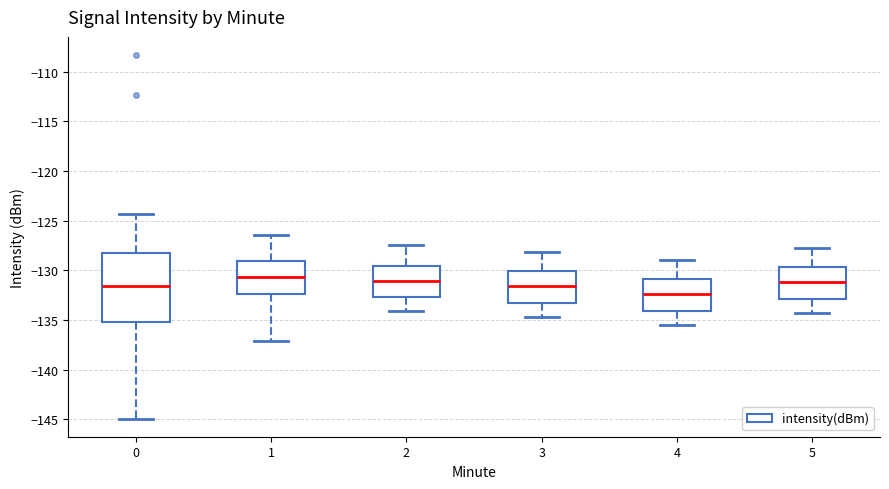

Reading left to right, transcribe this box plot: for each box, give where its median line is, the range the box spans, and where its two whiskers end, as read against the y-axis. The values are not printed on the chart, so give them approximately, as read against the axis.

0: median -131.5, box -135.0 to -128.0, whiskers -145.0 to -124.5
1: median -130.5, box -132.5 to -129.0, whiskers -137.0 to -126.5
2: median -131.0, box -132.5 to -129.5, whiskers -134.0 to -127.5
3: median -131.5, box -133.0 to -130.0, whiskers -134.5 to -128.0
4: median -132.5, box -134.0 to -131.0, whiskers -135.5 to -129.0
5: median -131.0, box -133.0 to -129.5, whiskers -134.5 to -127.5